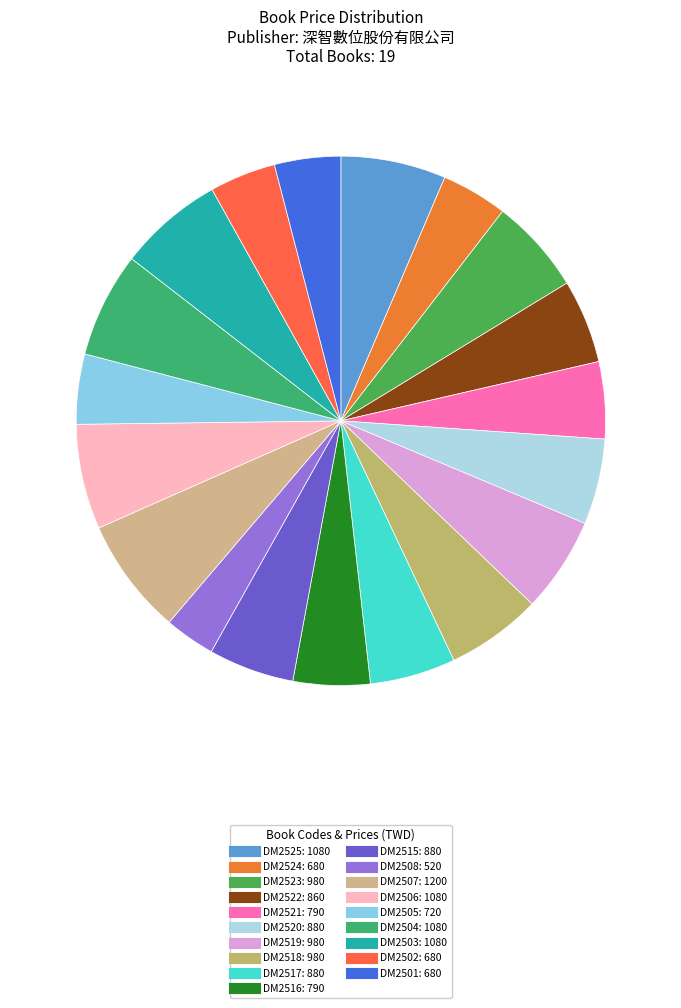

How many slices are in this pie chart?

19